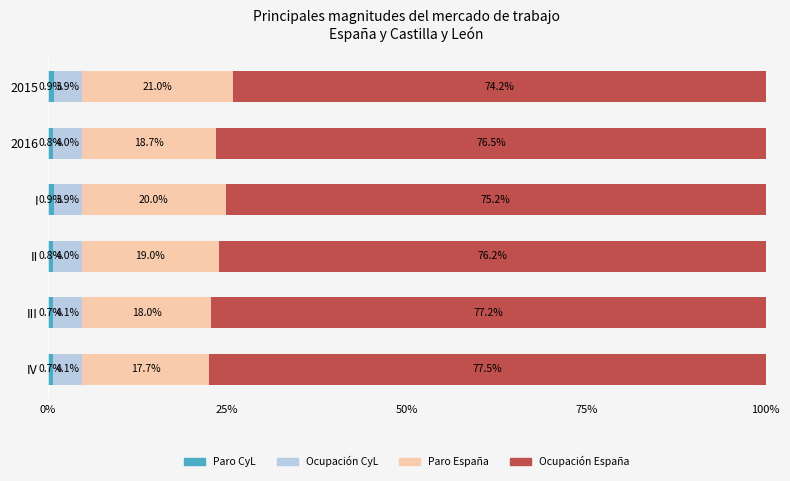

What is the total value across all series at IV?

100.0